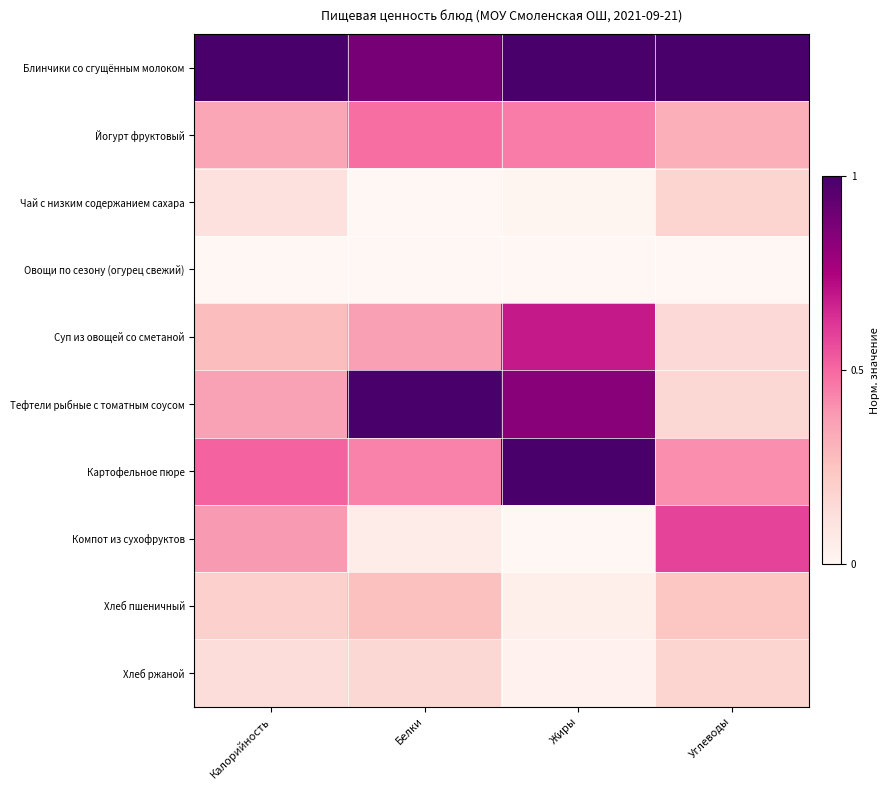

How many series are shown in this chart?

10